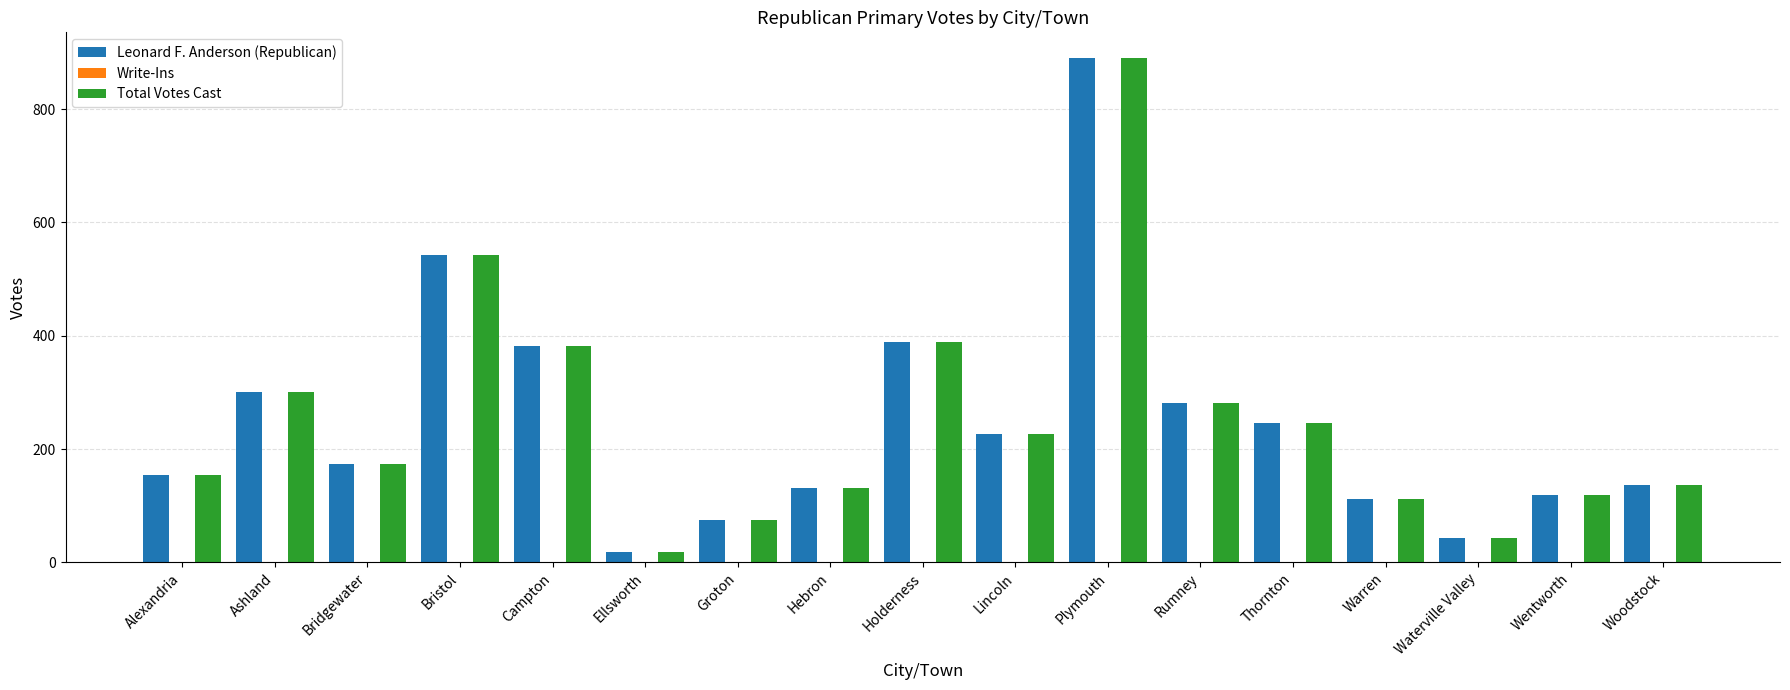

What value does the Total Votes Cast series have at Plymouth?

891